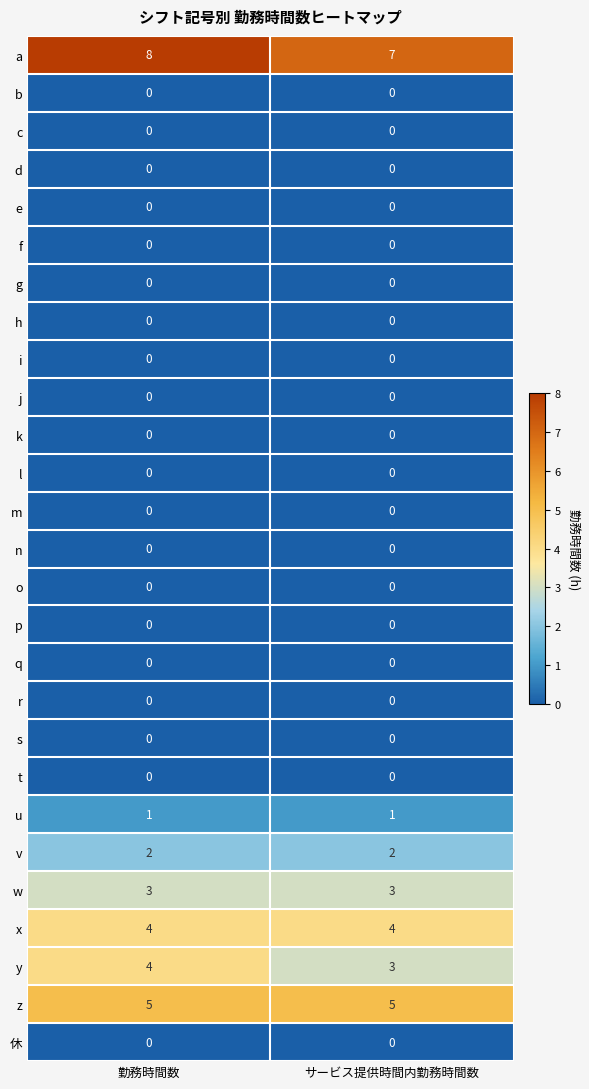

What is the spread (max minus min) of values at 勤務時間数?

8